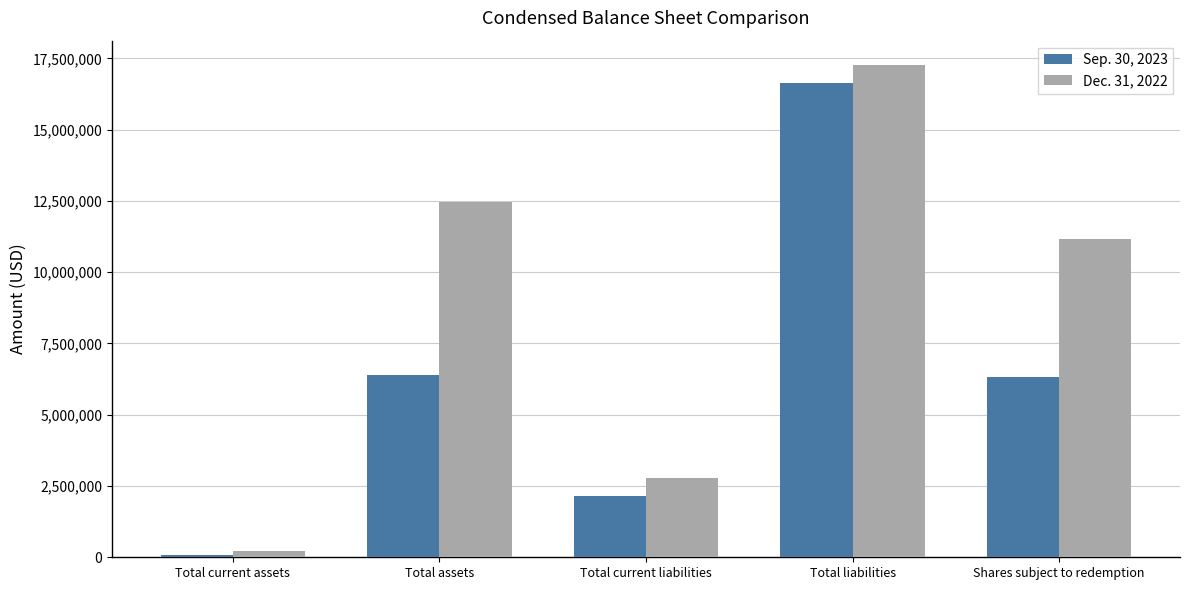

Is the value of Sep. 30, 2023 at Total current assets greater than the value of Dec. 31, 2022 at Total assets?

No